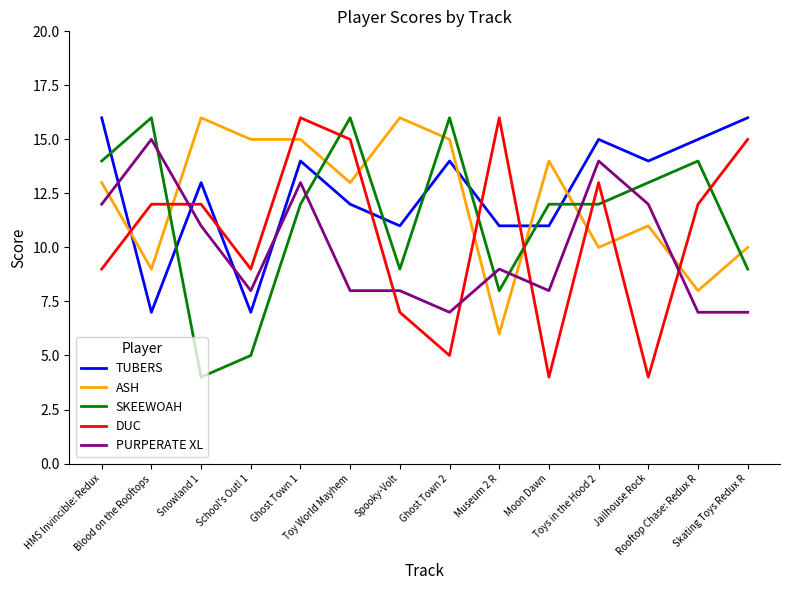

How many times do SKEEWOAH and ASH cross each other?

7